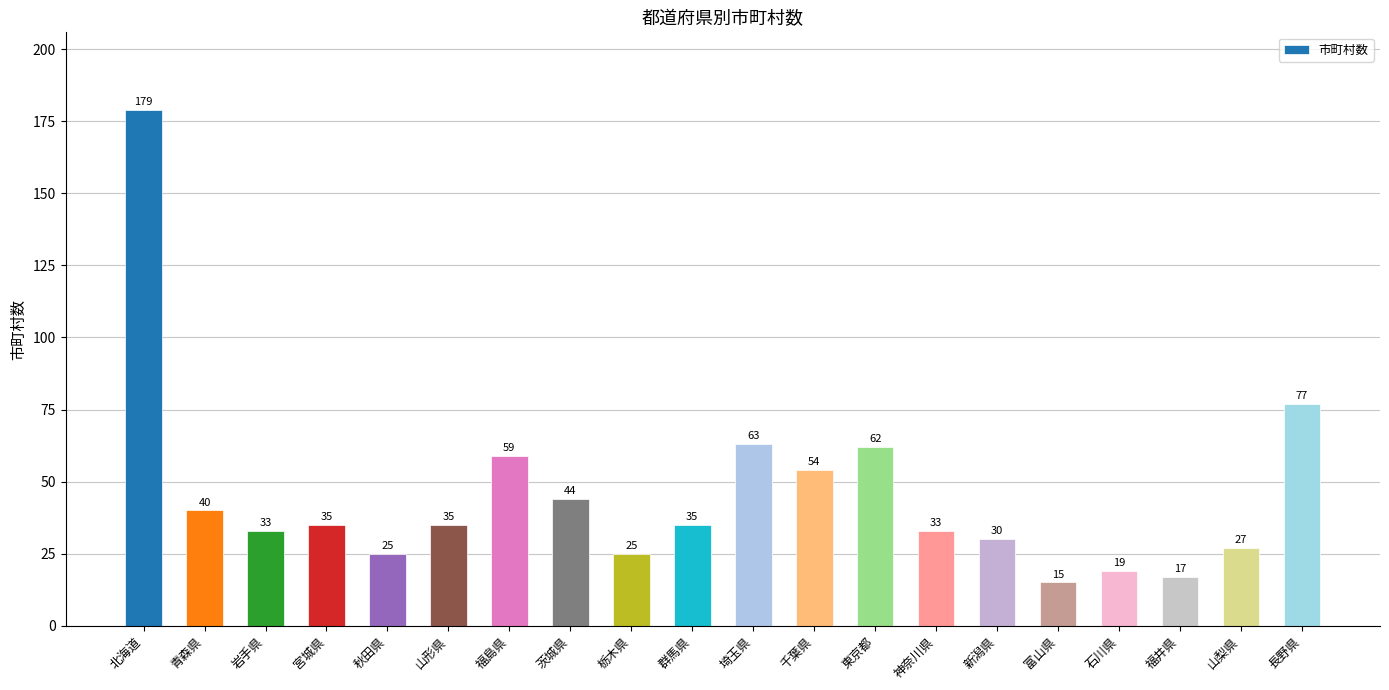

What is the value of the 18th bar from the left?

17